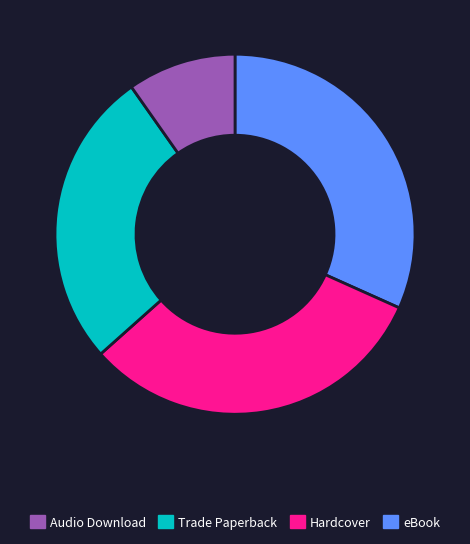

Is there any slice that represents more than half of the pie?

No